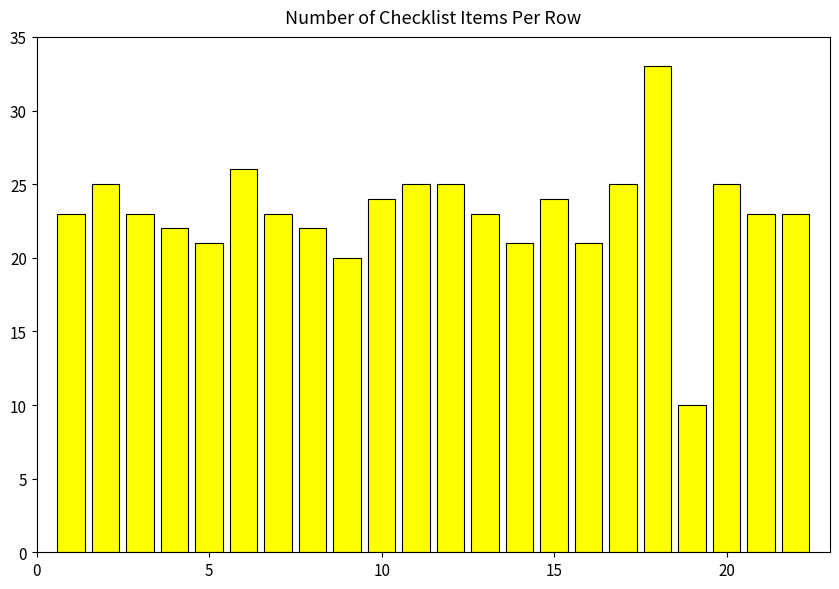

What is the difference between the second highest and minimum values?

16